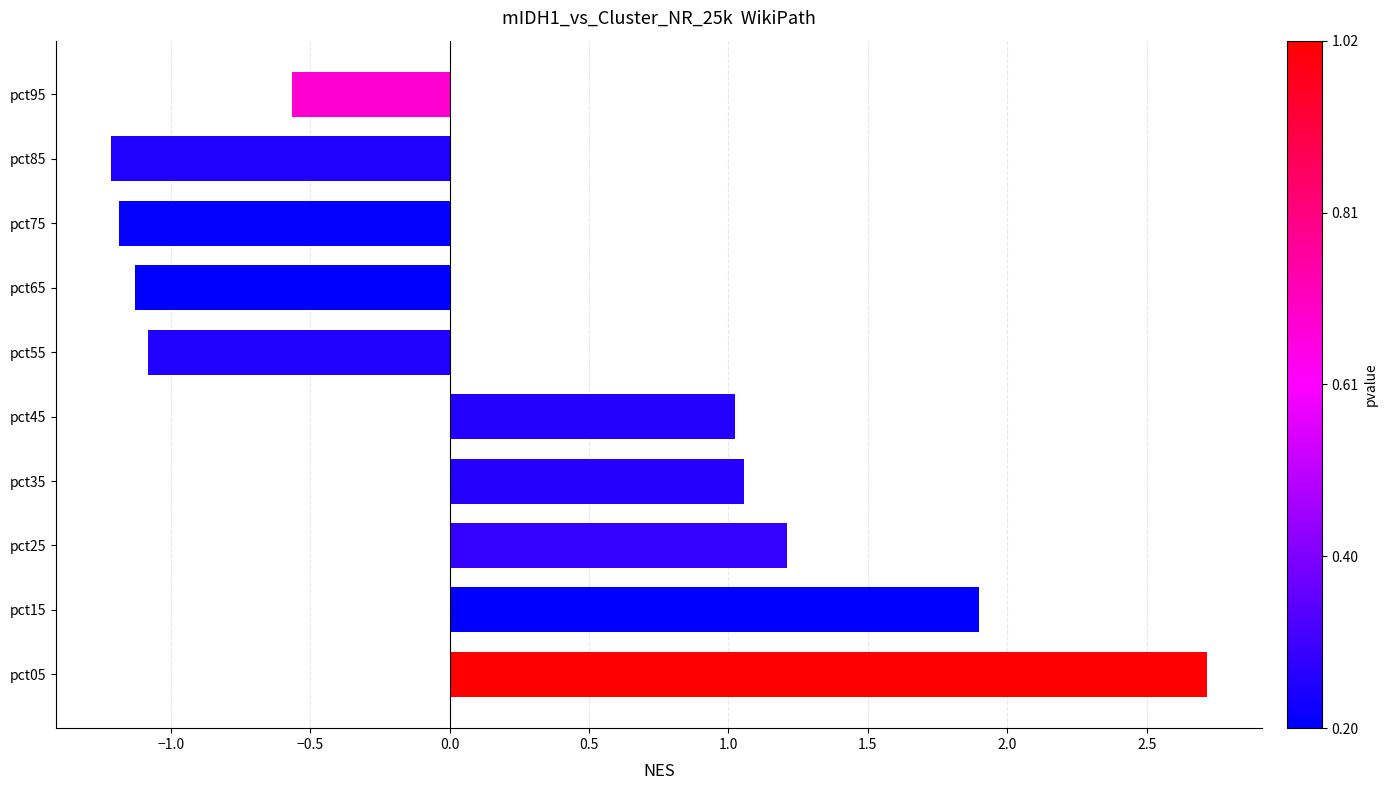

Where is the data nearest to the value 0?

pct95